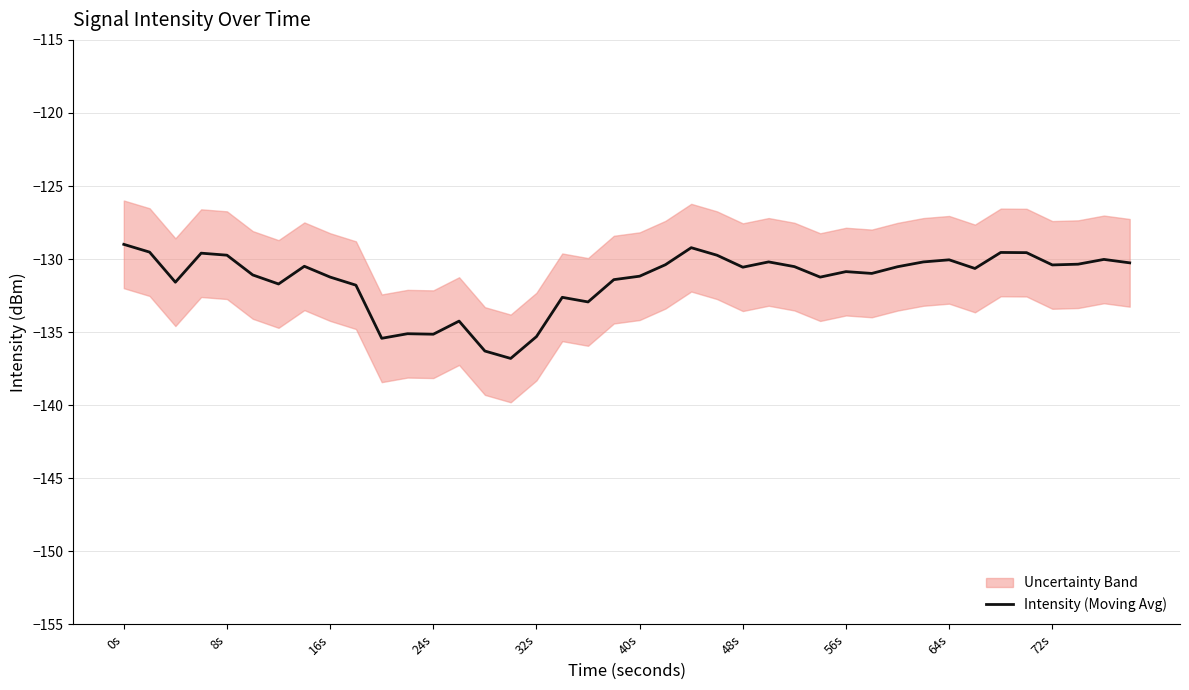

True or false: the data shows -78.0 at 18.

False